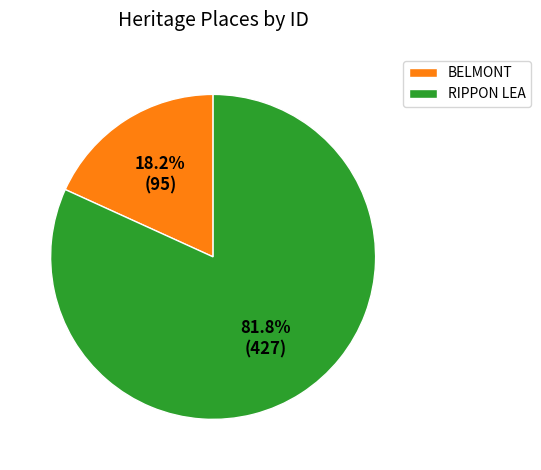

To the nearest percent, what is the combined percentage of BELMONT and RIPPON LEA?

100%